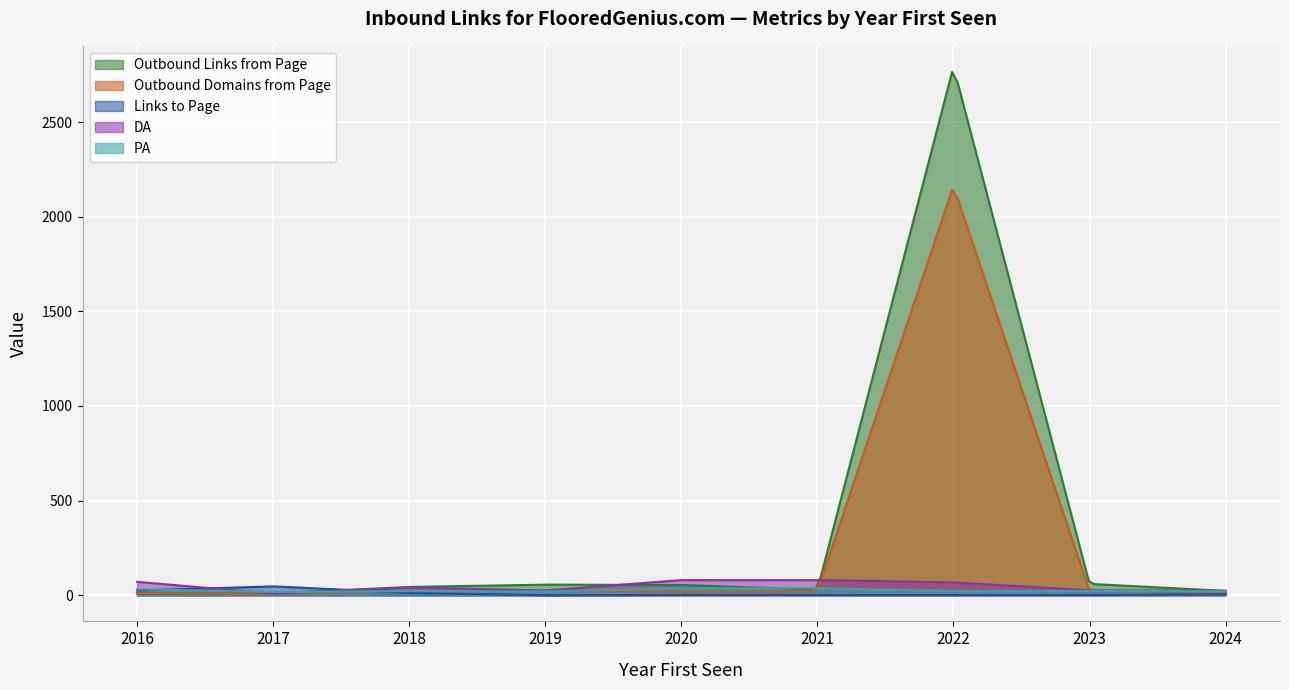

What is the value of the DA point at the 7th from the left?

68